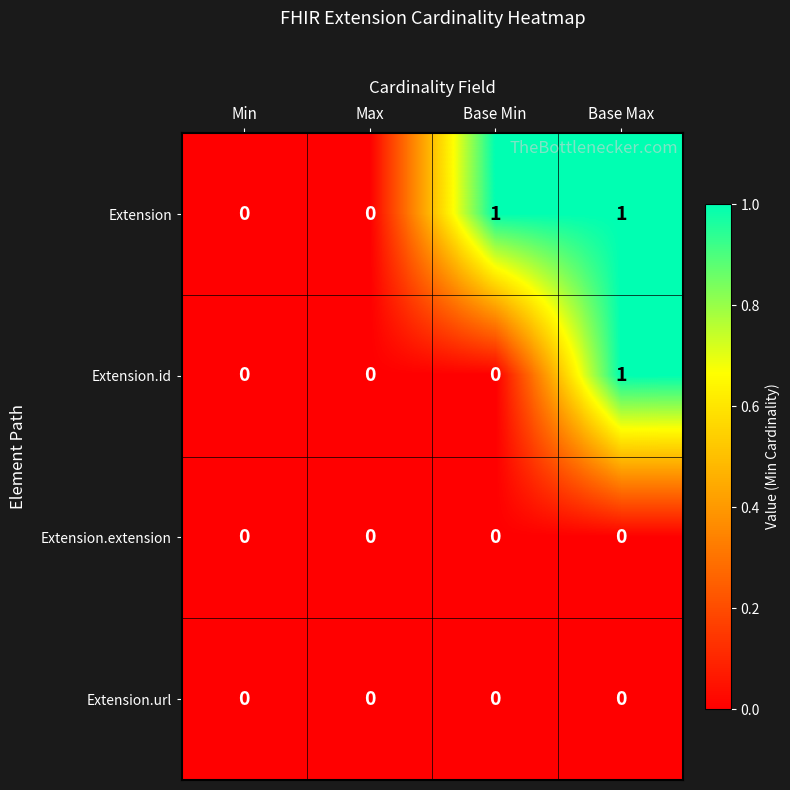

Is it true that Extension.id equals 0 at Min?

True